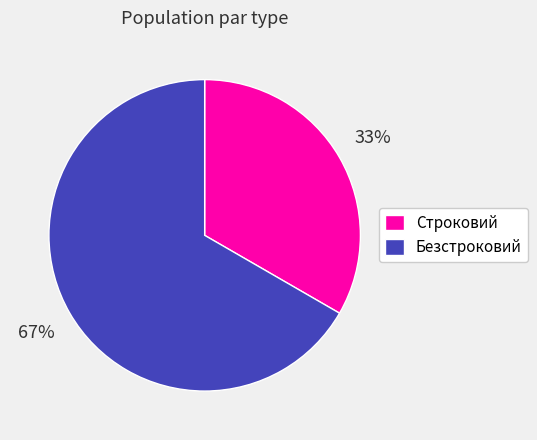

Is there any slice that represents more than half of the pie?

Yes